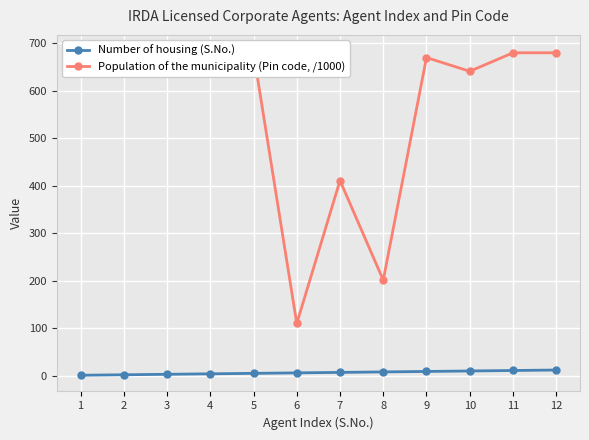

What is the value of the Number of housing (S.No.) point at the 8th from the left?

8.0